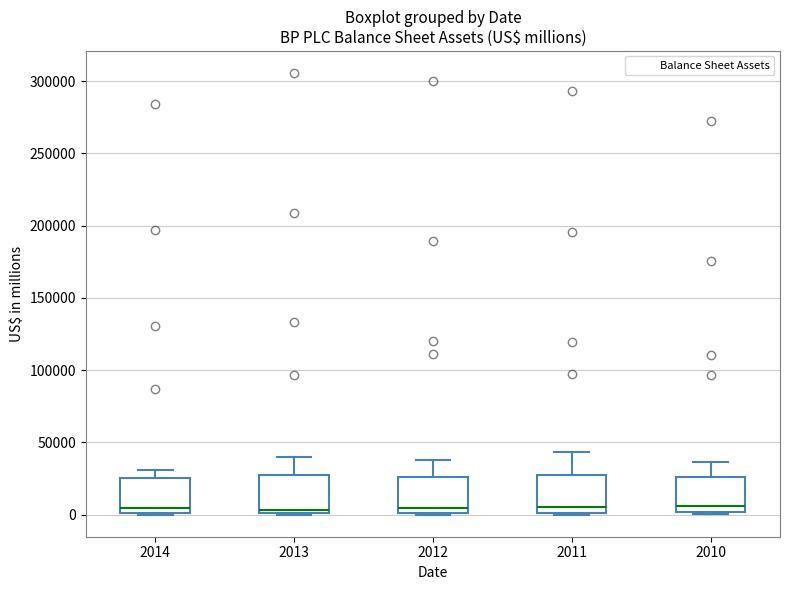

Where does the median line of the box at x = 2013 sit on the y-axis? The values are not printed on the chart, so give them approximately, as read against the axis.

5000